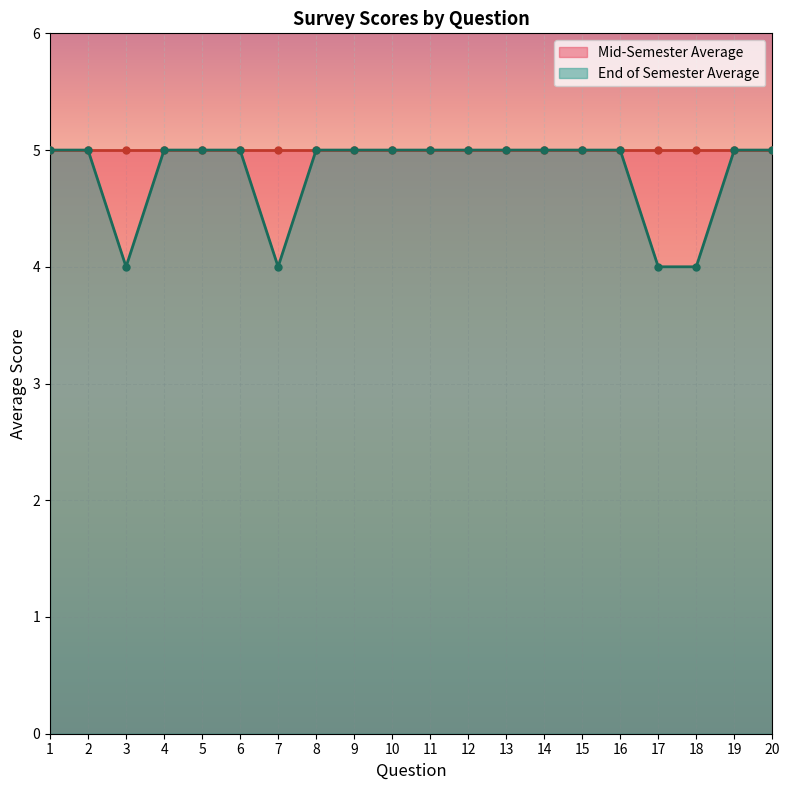

The End of Semester Average series shows 5 at 5. True or false?

True